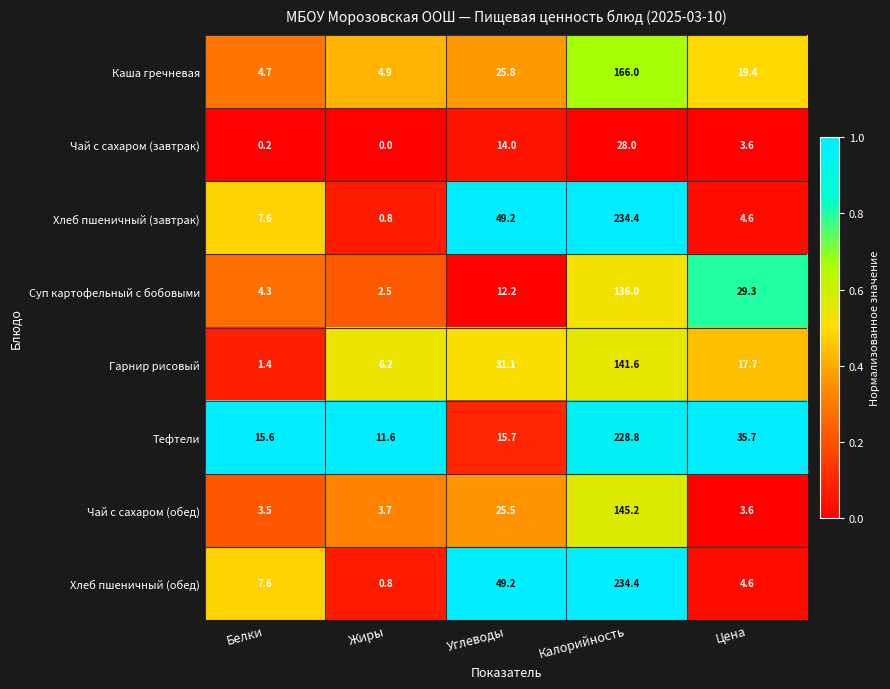

What is the sum of all Каша гречневая values?

220.8